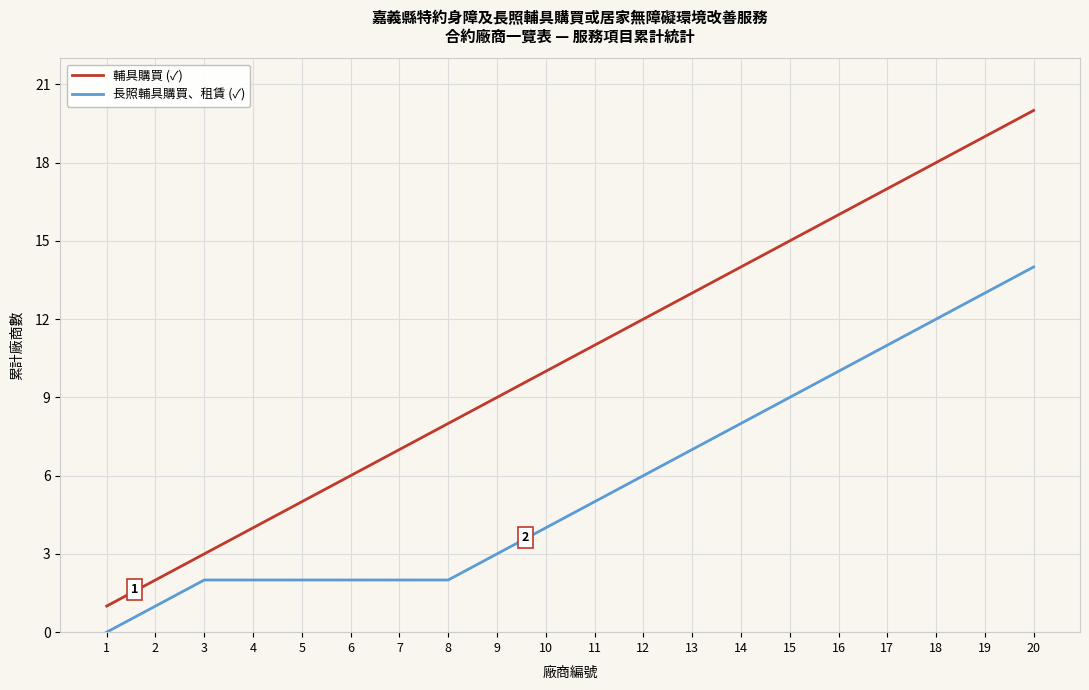

Between 2 and 6, which series saw the biggest shift?

輔具購買 (✓)